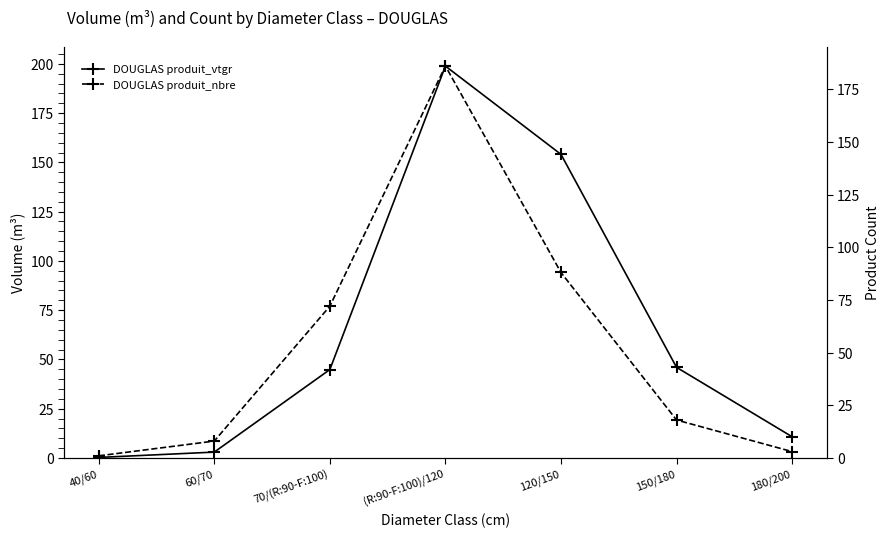

Rank the series by their maximum value, from highest to lowest.

DOUGLAS produit_vtgr, DOUGLAS produit_nbre